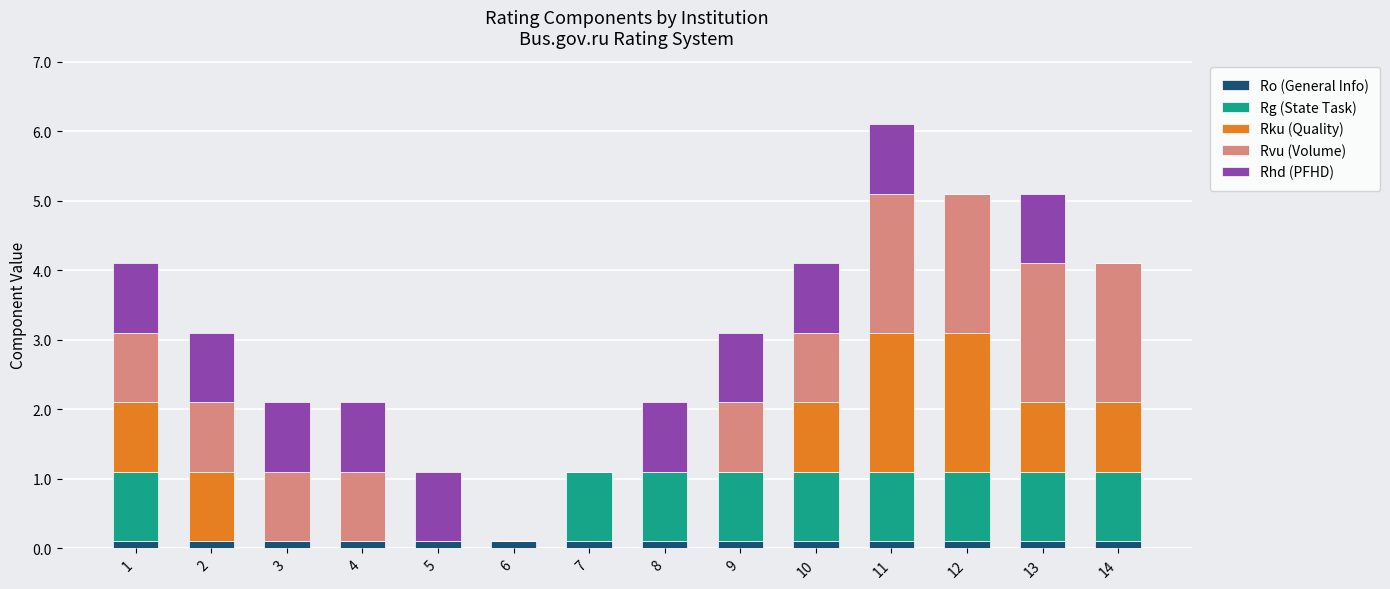

At which category is the sum across all series the highest?

11